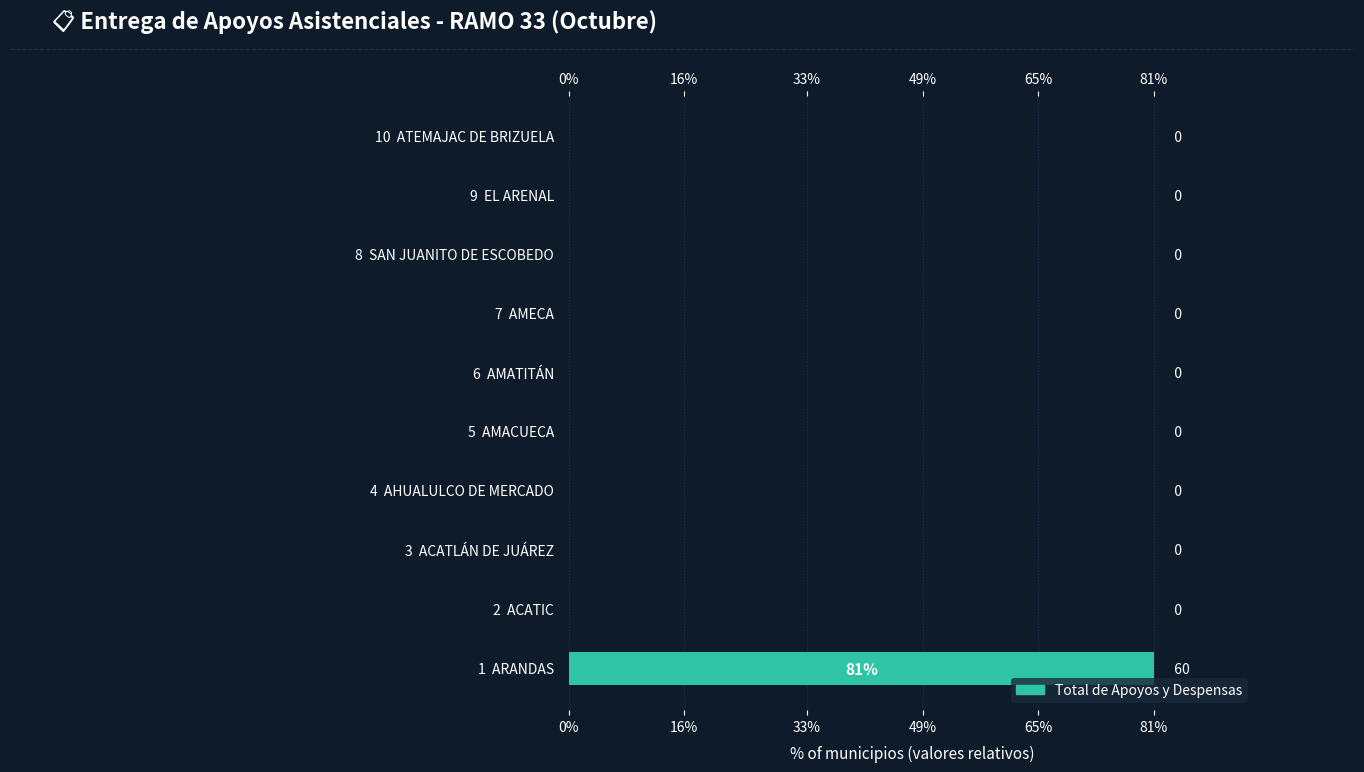

Reading left to right, extract all data points from this chart.

81	0	0	0	0	0	0	0	0	0